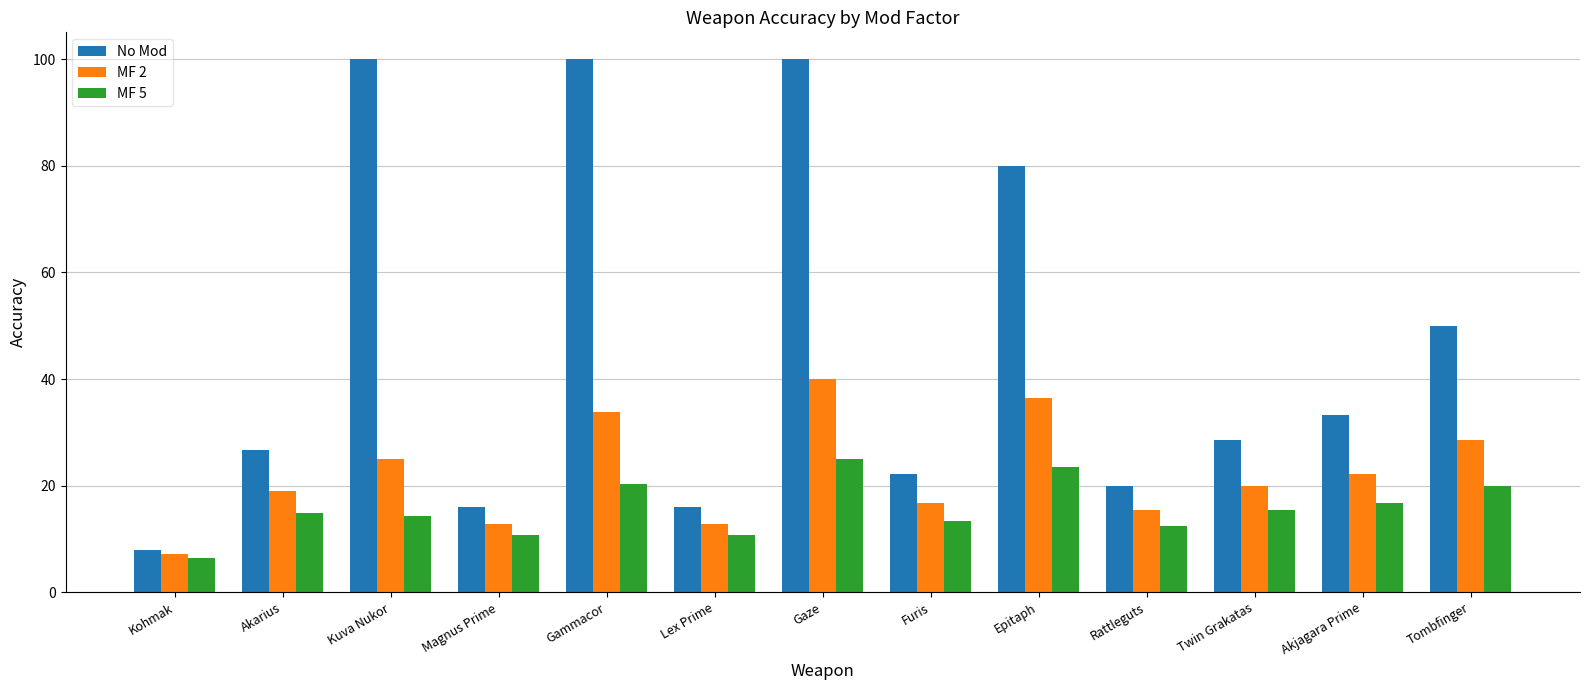

The value of MF 5 at Akjagara Prime is 16.7. True or false?

True